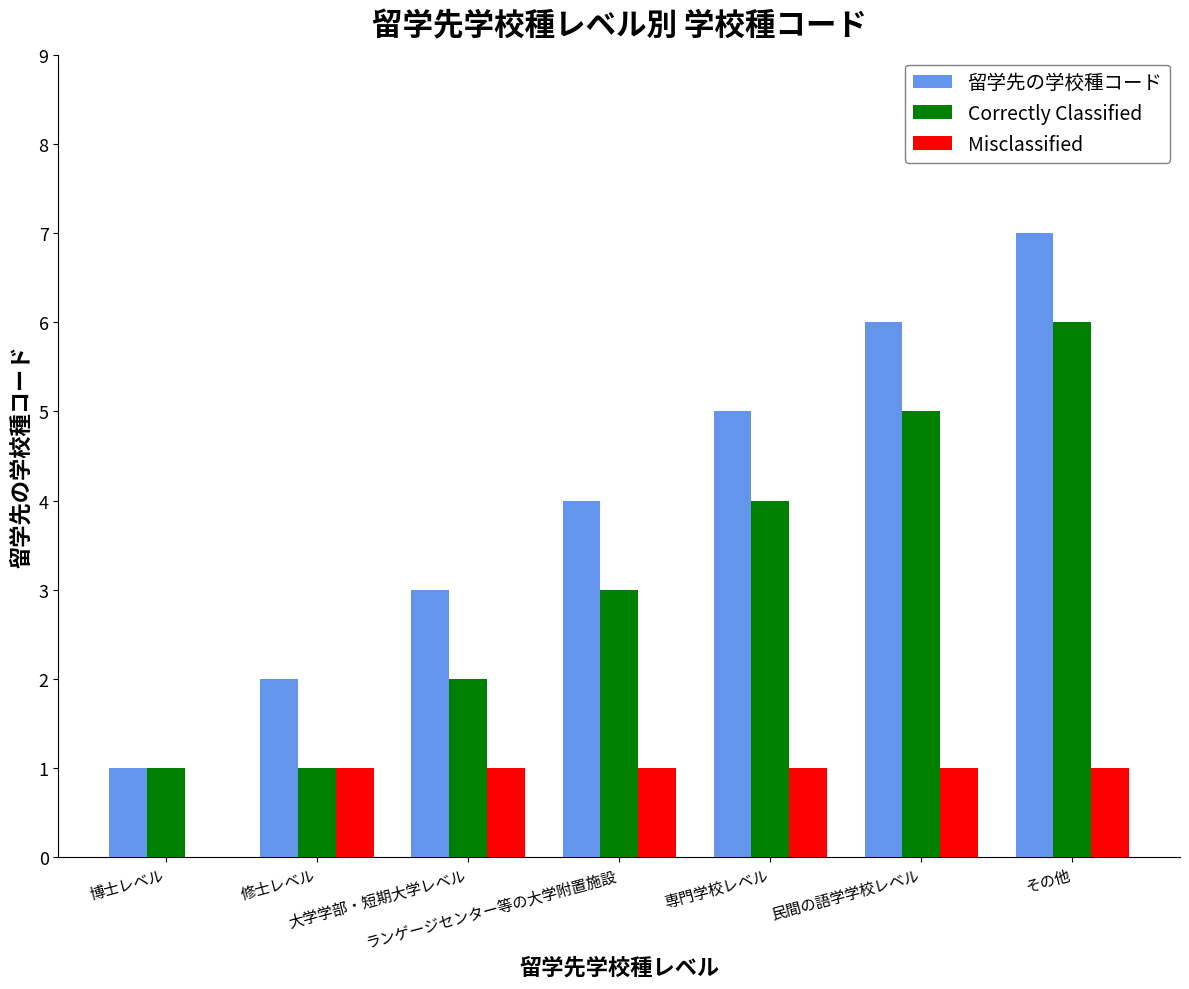

What is the spread (max minus min) of values at 民間の語学学校レベル?

5